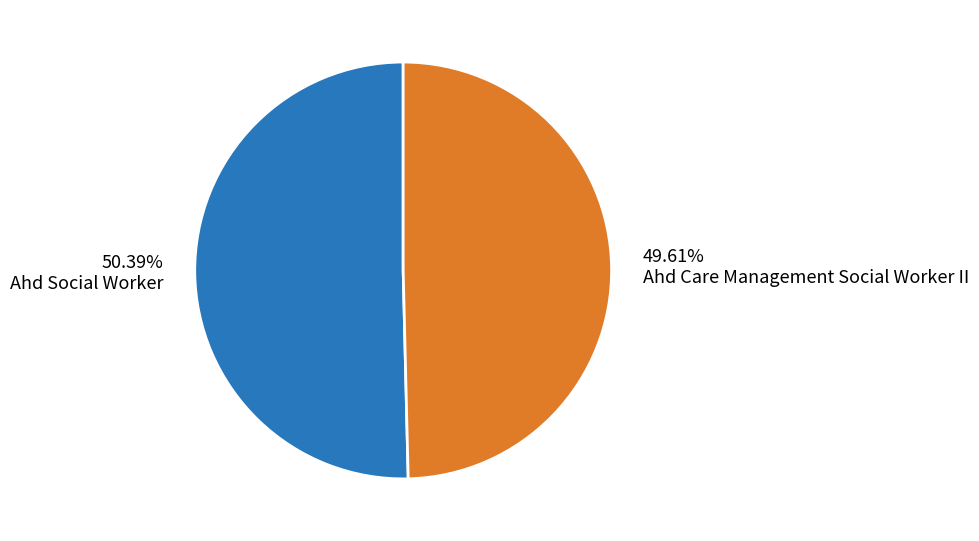

Is there any slice that represents more than half of the pie?

Yes